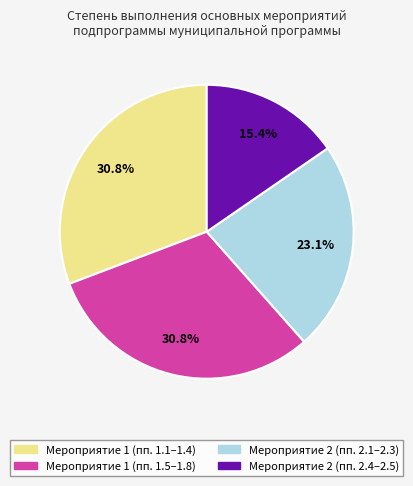

Between Мероприятие 2 (пп. 2.4–2.5) and Мероприятие 2 (пп. 2.1–2.3), which is larger?

Мероприятие 2 (пп. 2.1–2.3)